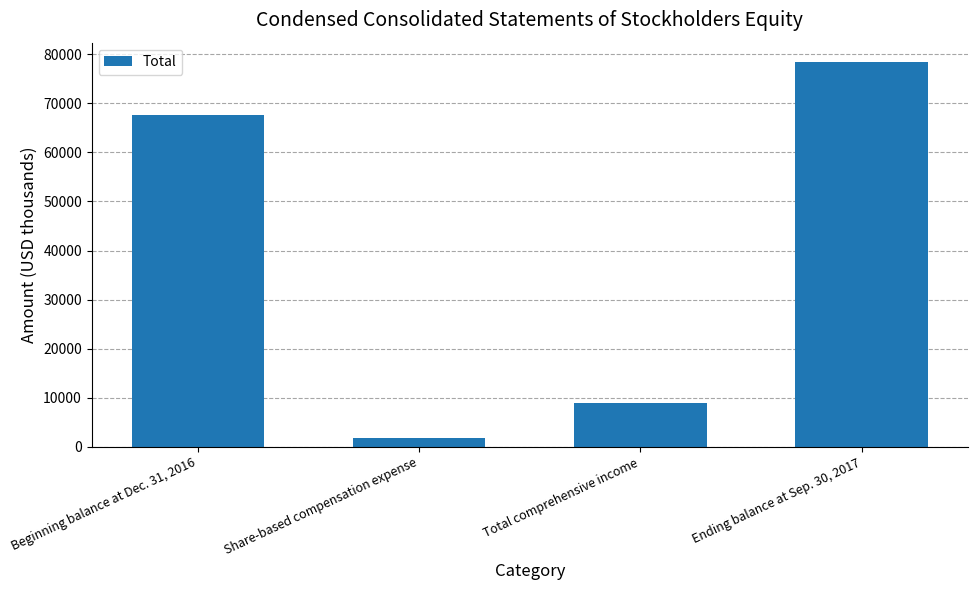

How many data points does each series have?

4